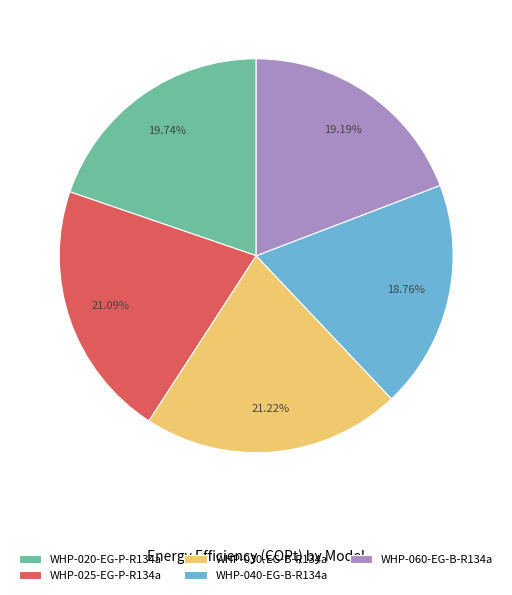

To the nearest percent, what is the combined percentage of WHP-025-EG-P-R134a and WHP-060-EG-B-R134a?

40%